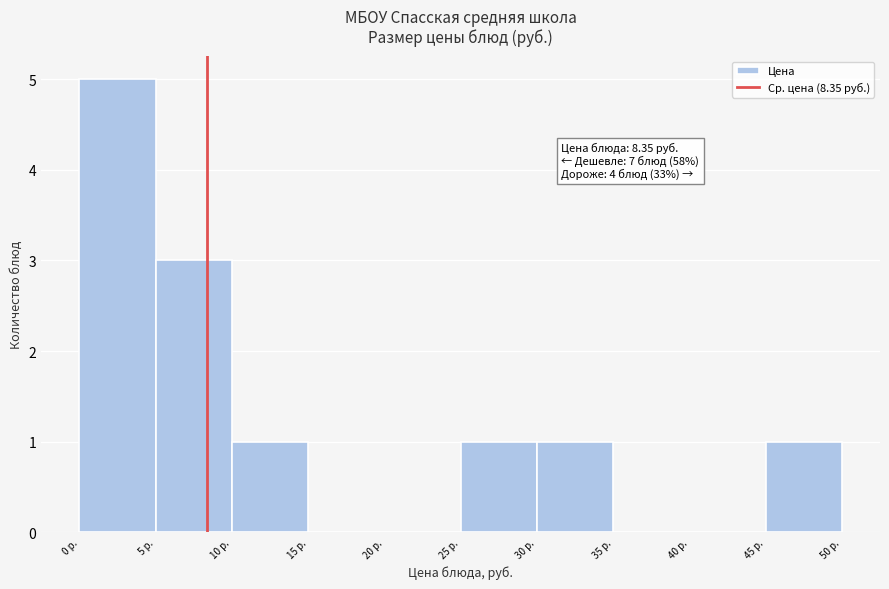

Which range on the x-axis has the tallest bar?

0 to 5